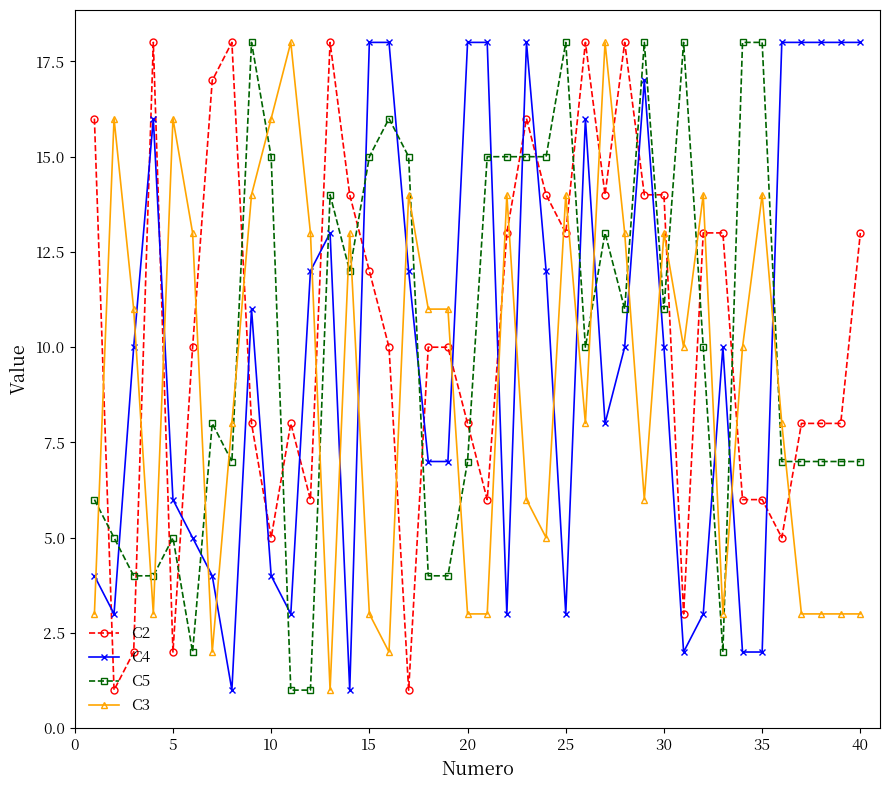

What is the difference between the maximum and minimum values in the C4 series?

17